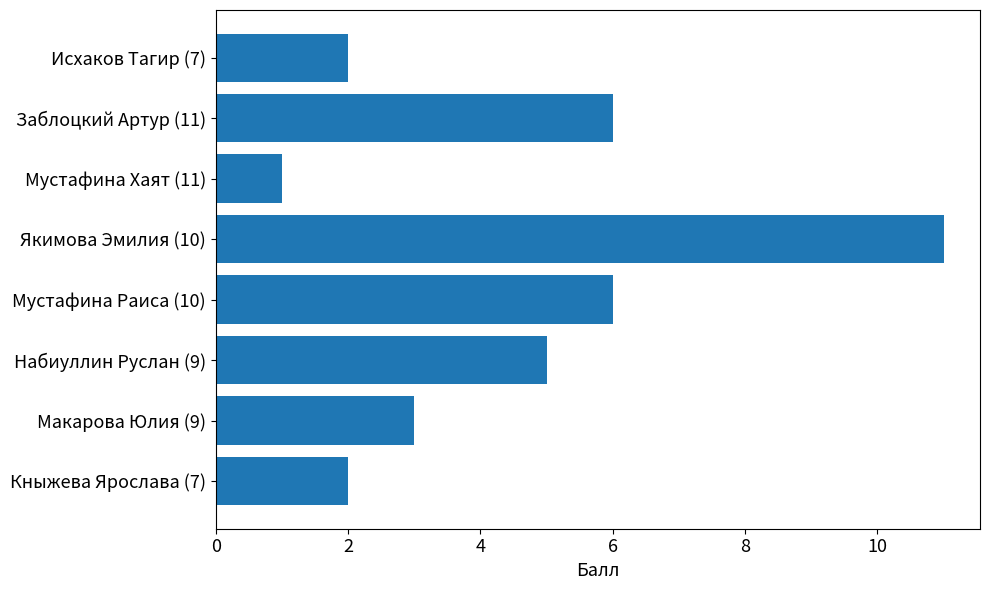

The chart shows a value of 6 at Заблоцкий Артур (11). True or false?

True